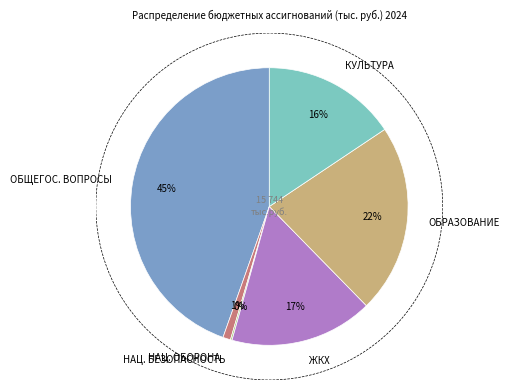

Which has a higher value, НАЦИОНАЛЬНАЯ БЕЗОПАСНОСТЬ И ПРАВООХРАНИТЕЛЬНАЯ ДЕЯТЕЛЬНОСТЬ or ОБРАЗОВАНИЕ?

ОБРАЗОВАНИЕ